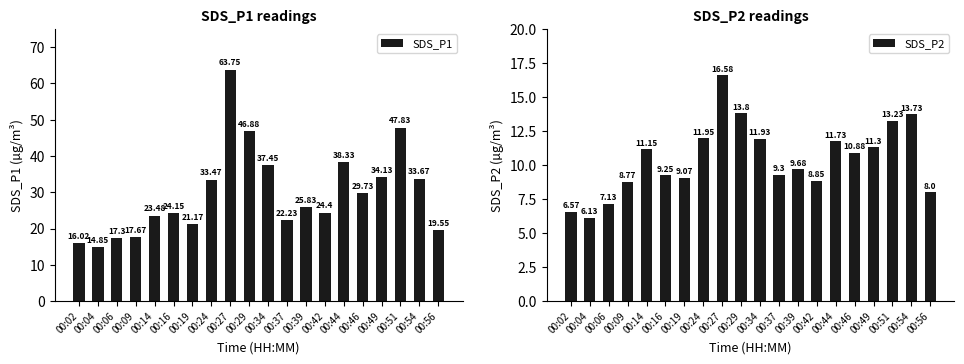

What is the highest value of the SDS_P1 series?

63.8